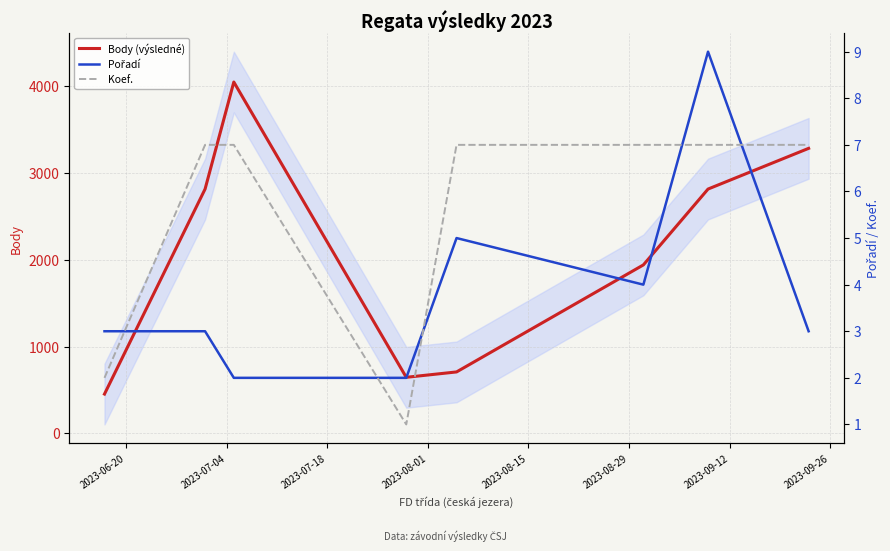

Count the number of data series in this chart.

3